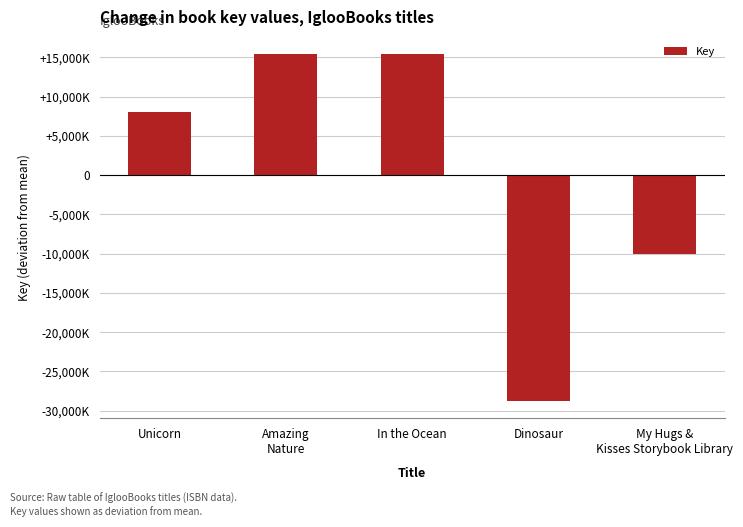

Does the chart contain any negative values?

Yes